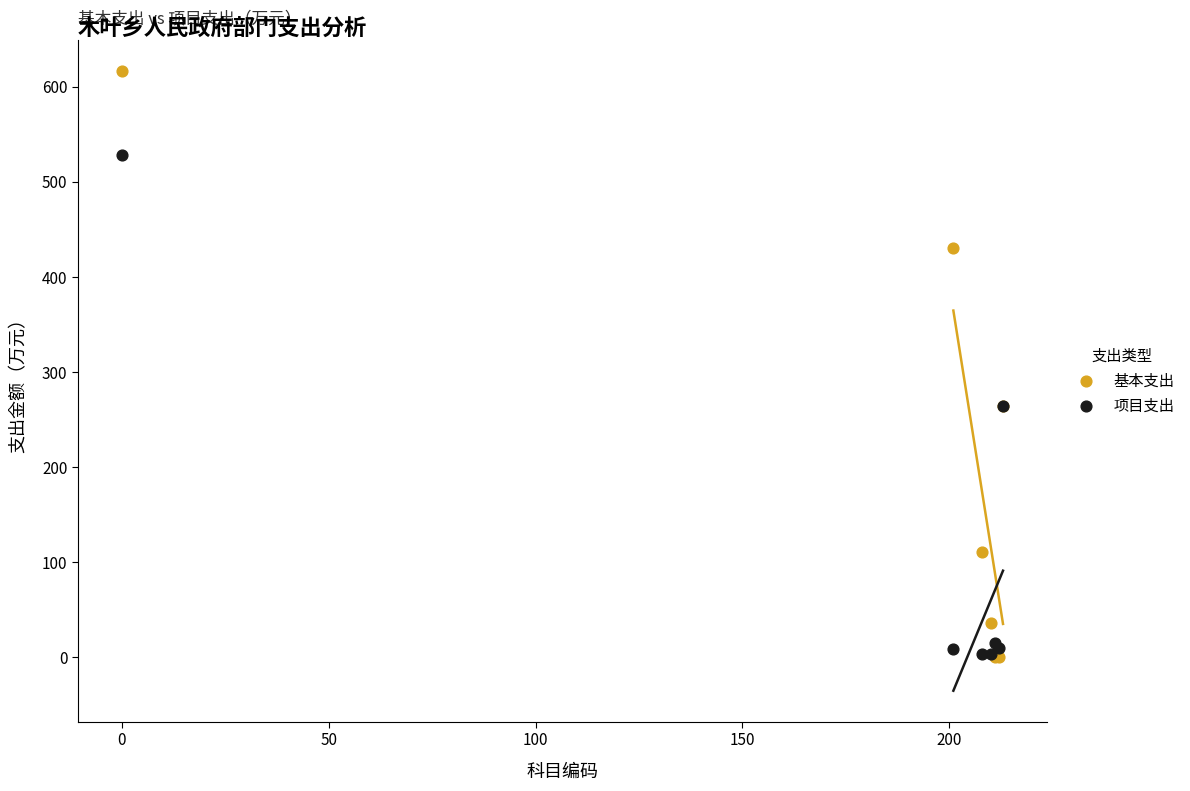

Which series has the widest spread of Y values?

基本支出